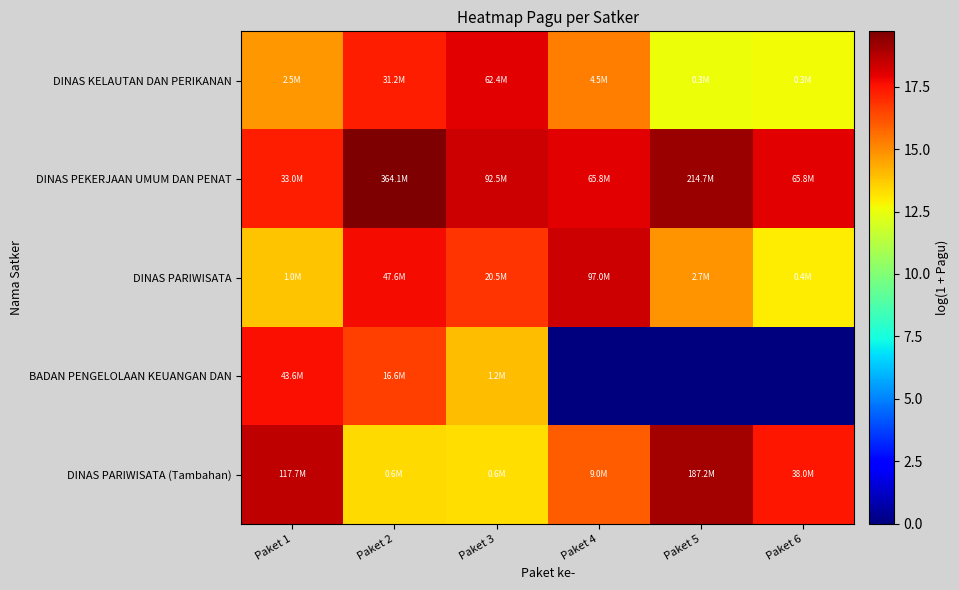

List the series in order of their peak value, lowest first.

BADAN PENGELOLAAN KEUANGAN DAN, DINAS KELAUTAN DAN PERIKANAN, DINAS PARIWISATA, DINAS PARIWISATA (Tambahan), DINAS PEKERJAAN UMUM DAN PENAT